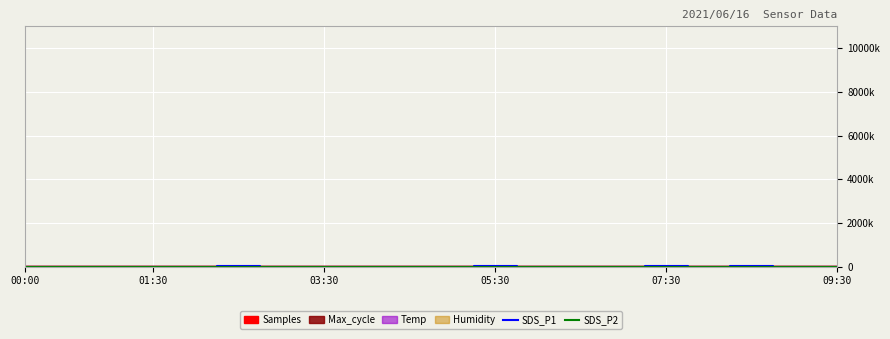

True or false: SDS_P1 has a value of 1800 at 07:30.

True